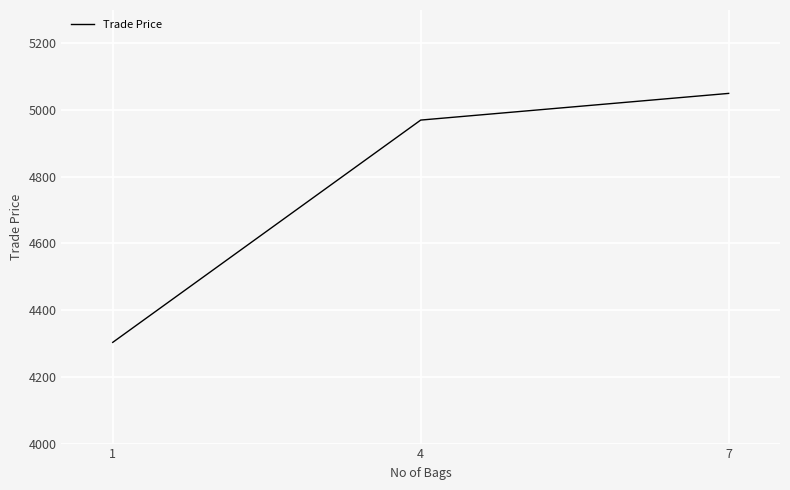

Rank the categories by value from lowest to highest.

1, 4, 7